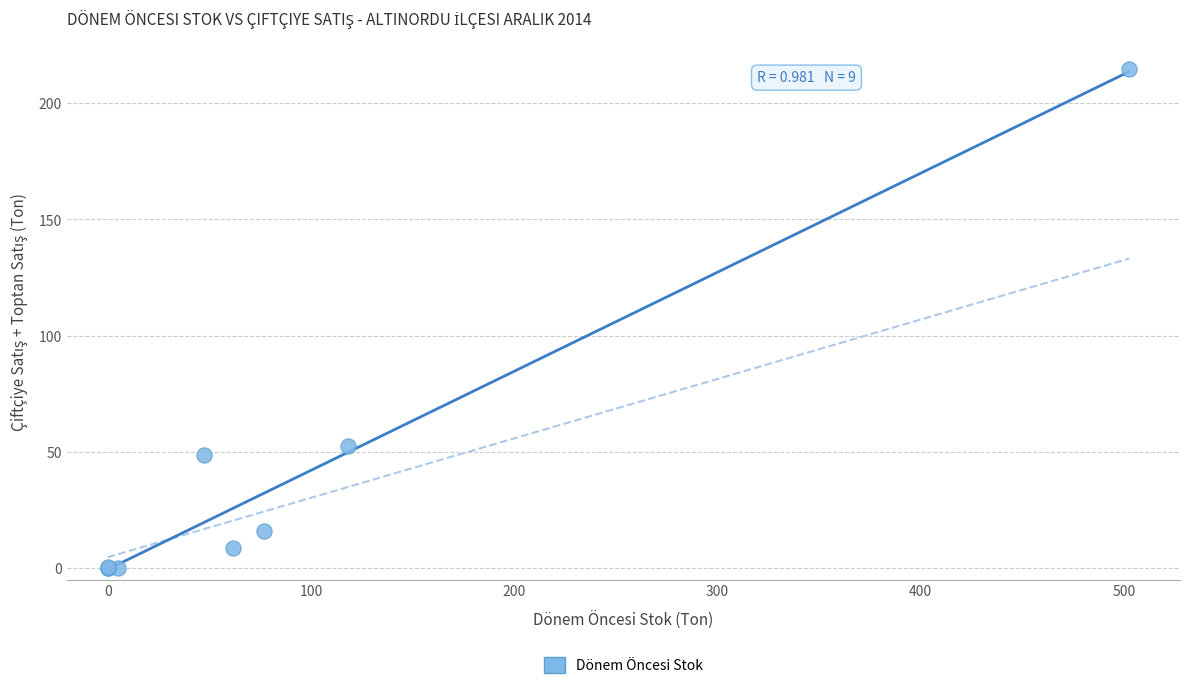

What Y value in the scatter plot is closest to 107?

52.5